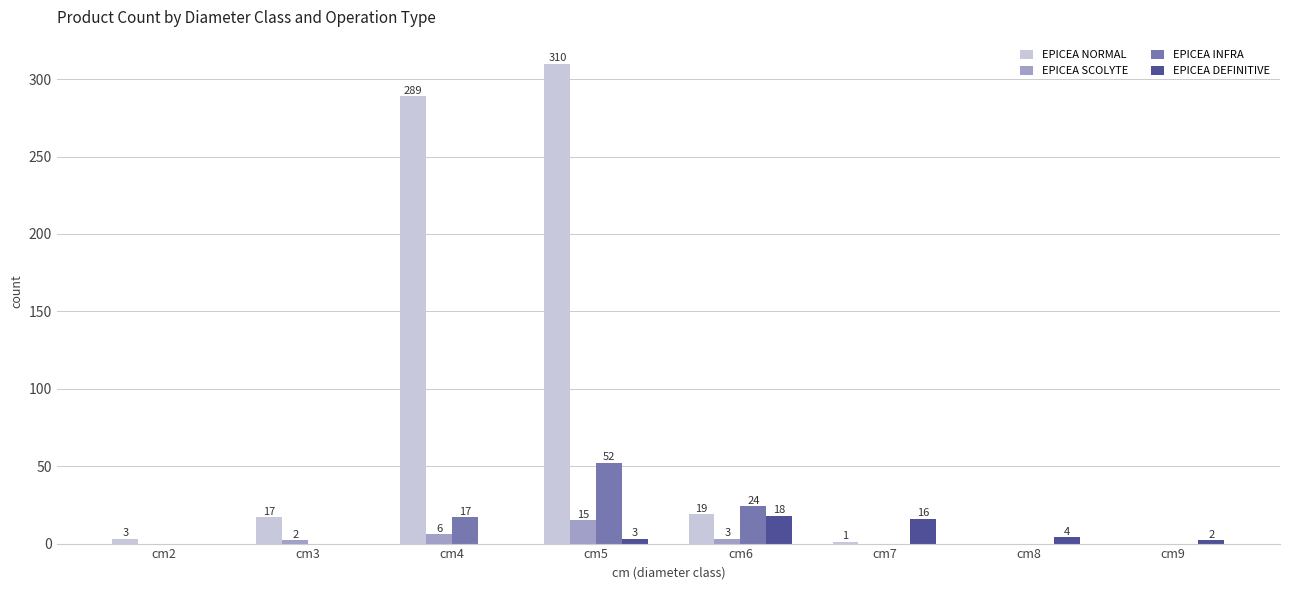

True or false: EPICEA INFRA has a value of 16 at cm8.

False